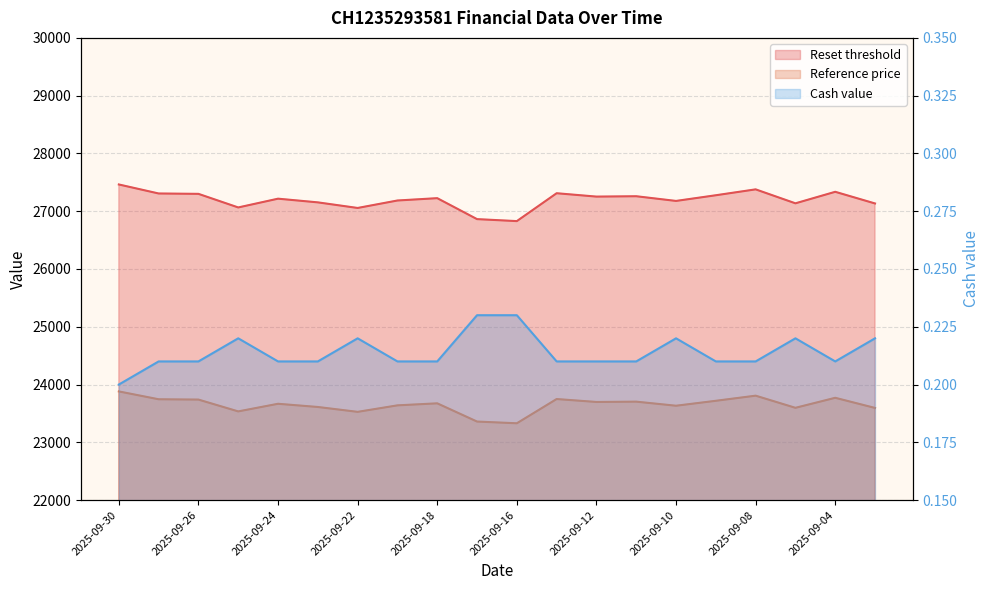

At which category is the sum across all series the highest?

2025-09-30